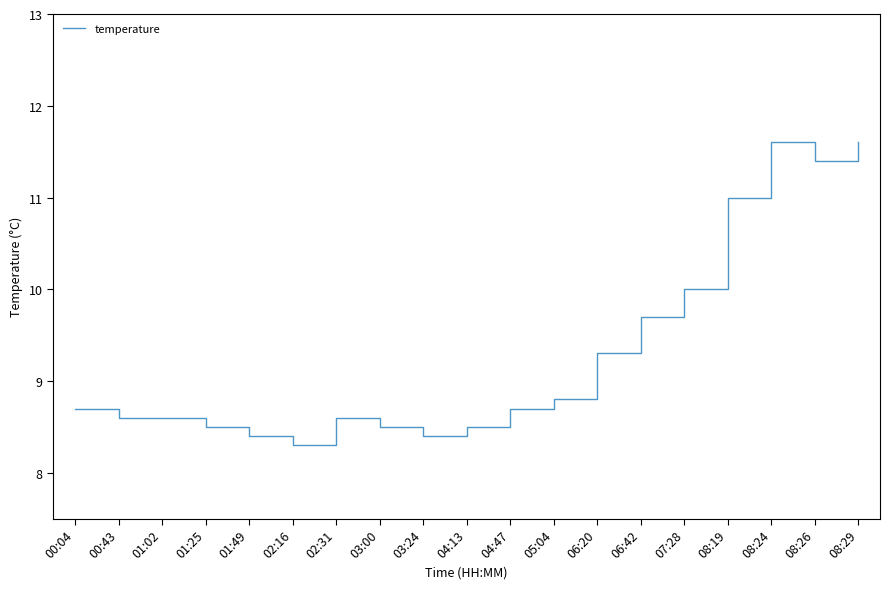

How many categories are shown in the chart?

19